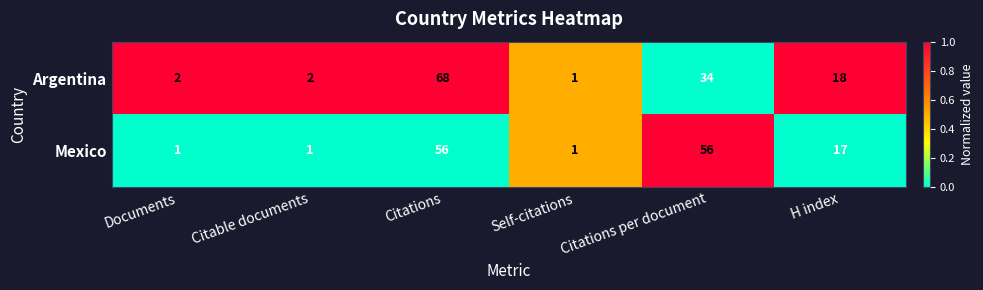

The Argentina series shows 1 at Self-citations. True or false?

True